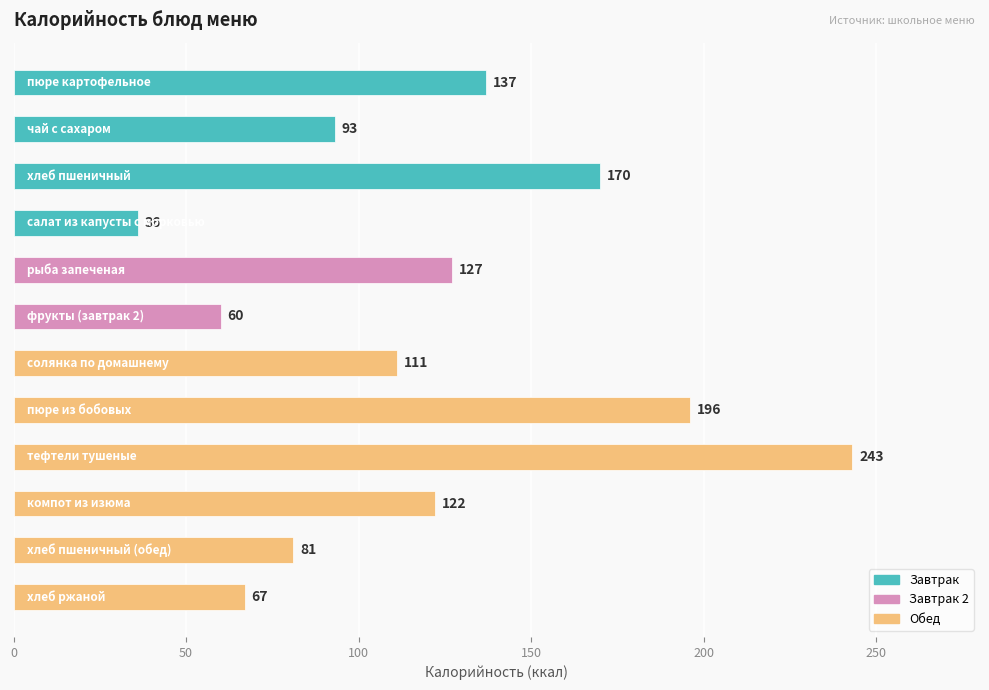

What is the value of the 4th bar from the top?

36